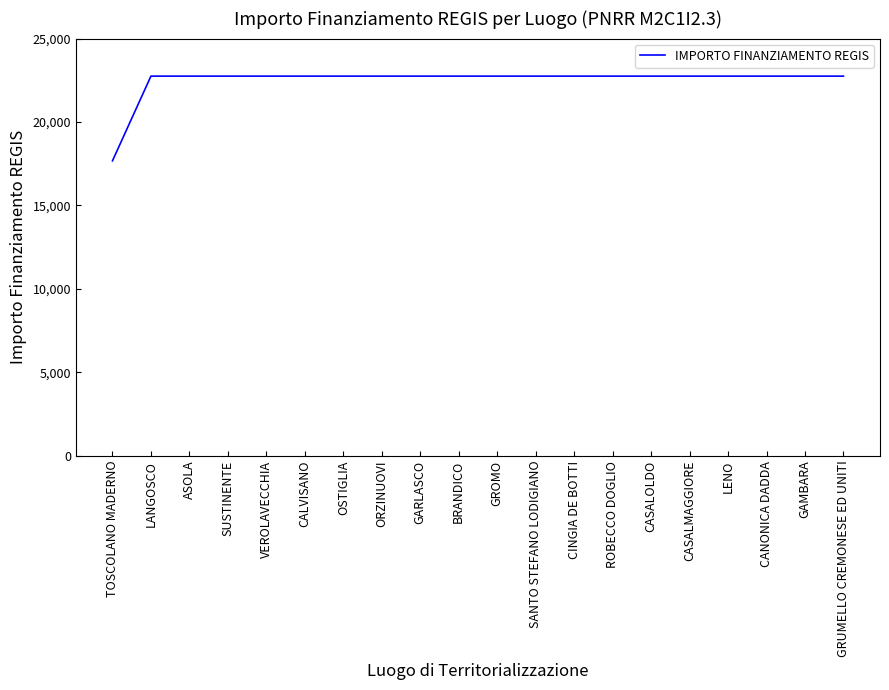

Which category has the lowest value across all series?

TOSCOLANO MADERNO